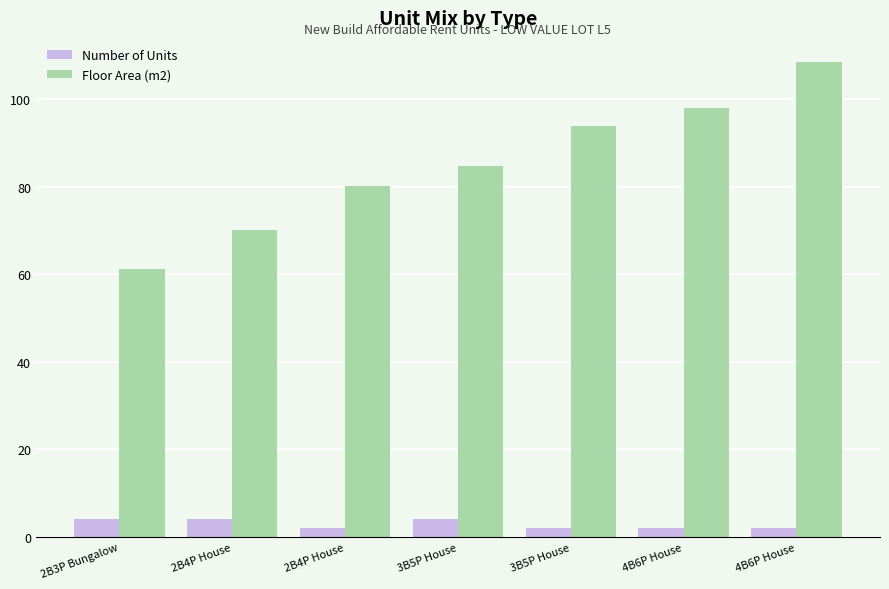

How many Number of Units values are between 2 and 4?

7